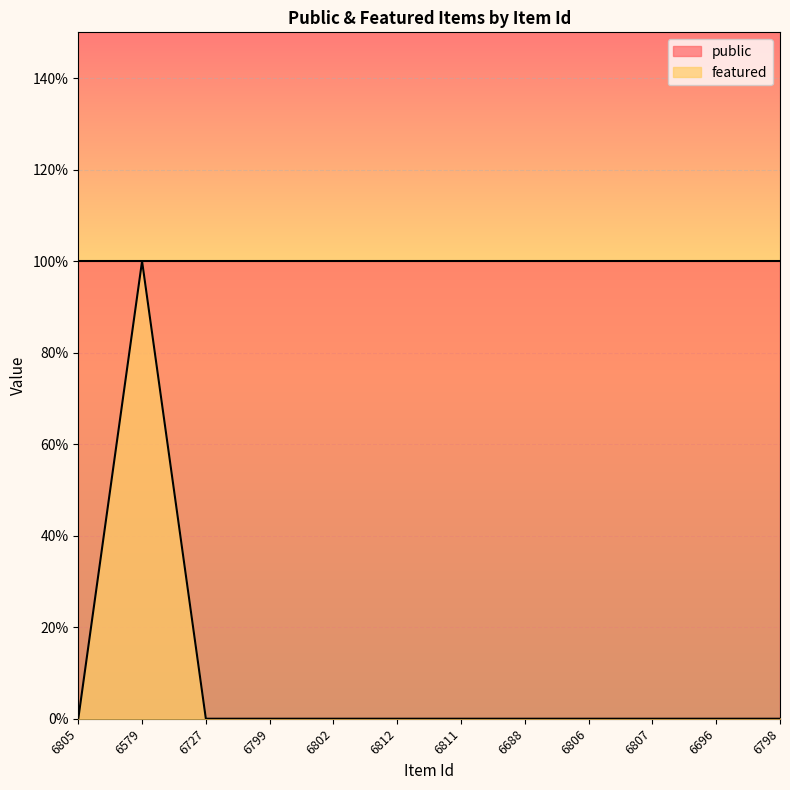

Where is the data nearest to the value 0?

6805